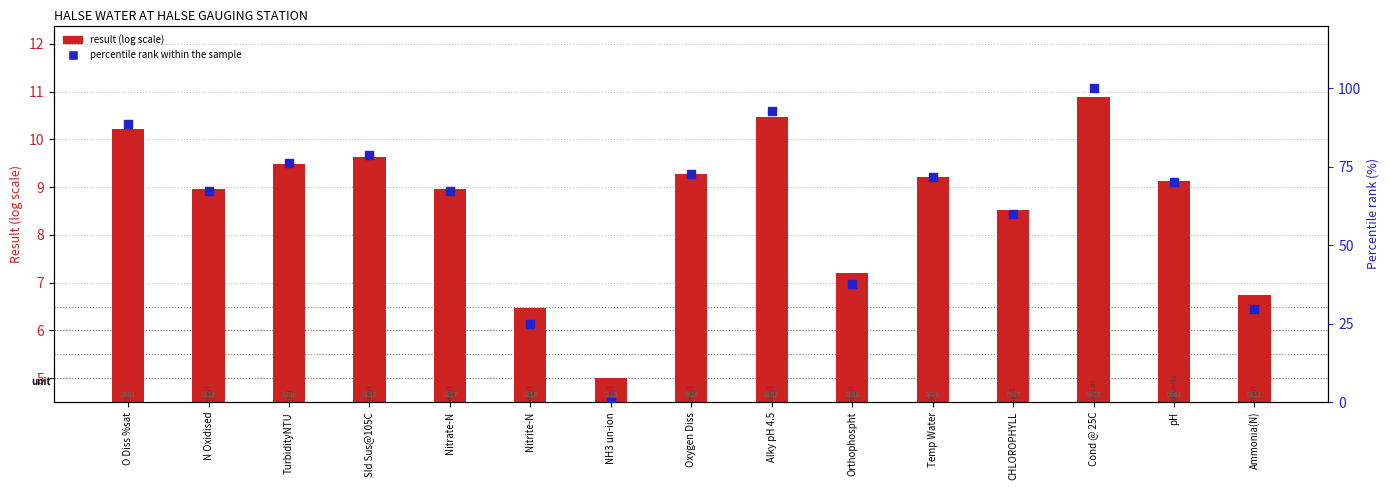

Which series has the largest Y range (max minus min)?

percentile rank within the sample